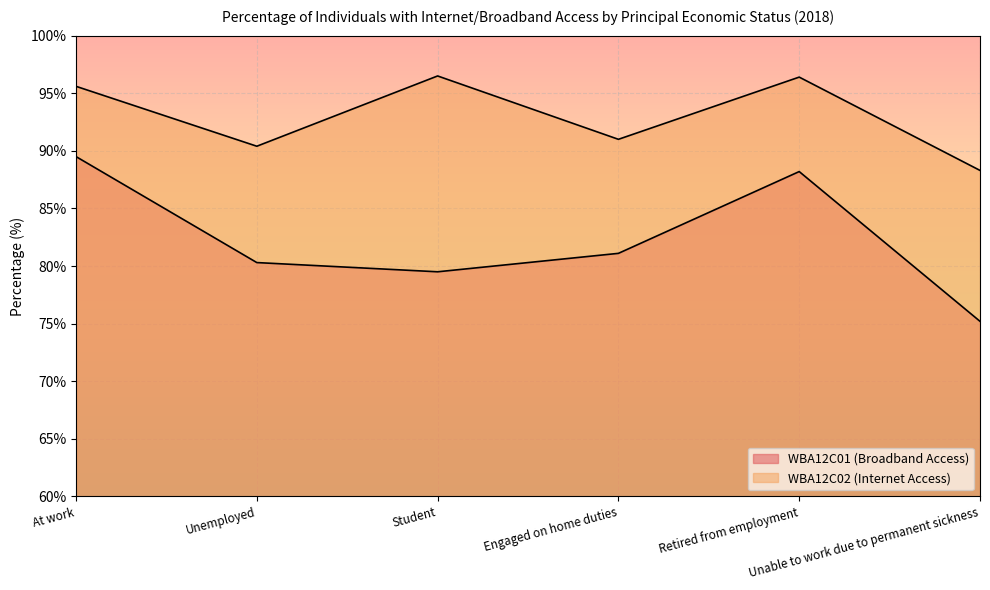

Is the value of WBA12C02 (Internet Access) at At work greater than the value of WBA12C01 (Broadband Access) at Unable to work due to permanent sickness?

Yes